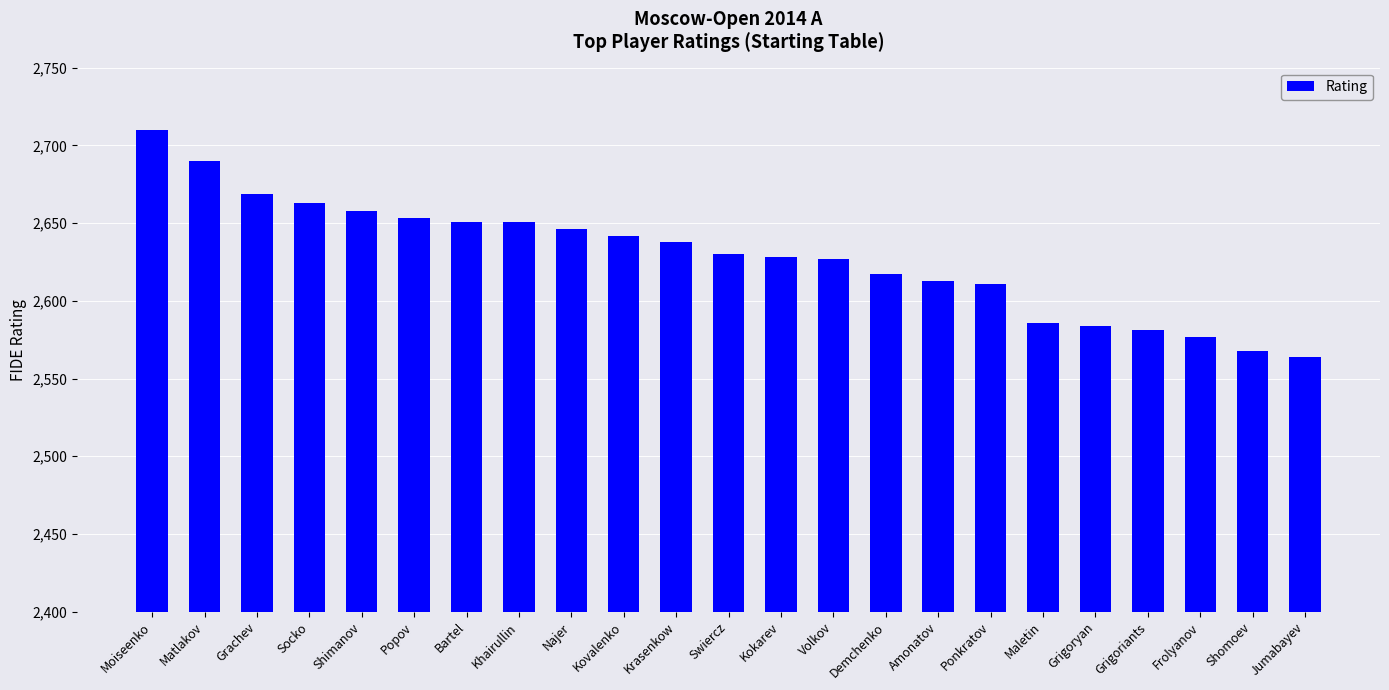

What is the change in value from Krasenkow to Amonatov?

-25